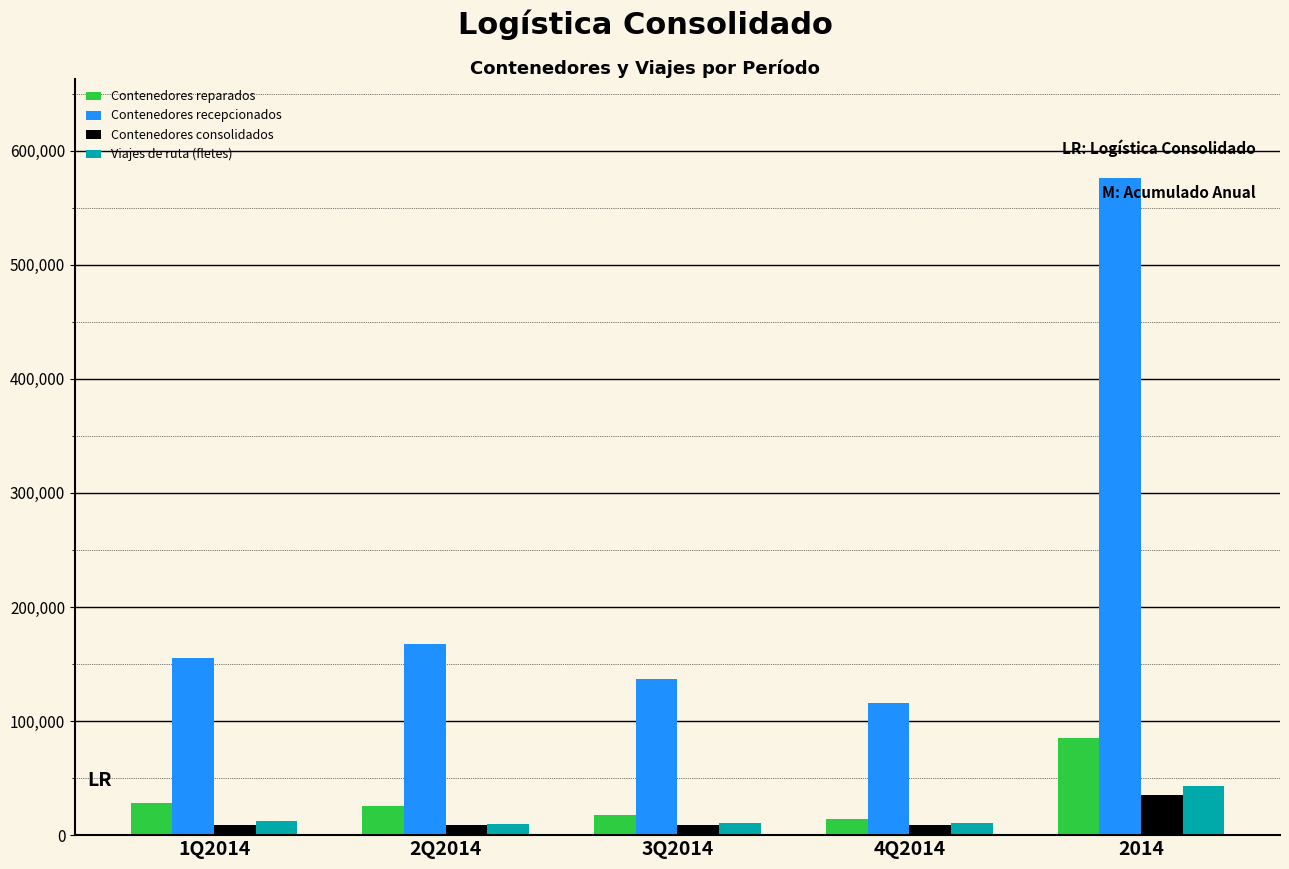

What position from the right is 1Q2014?

5